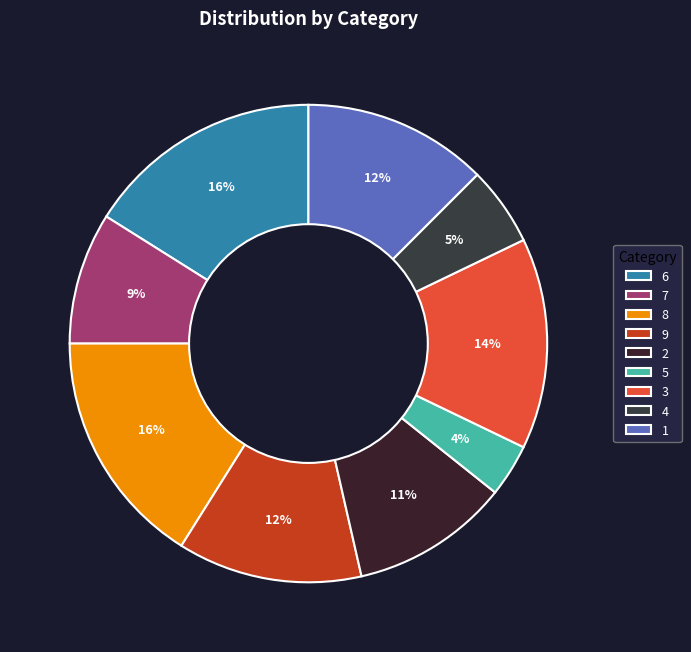

Is it true that 2 is 11% of the pie?

True